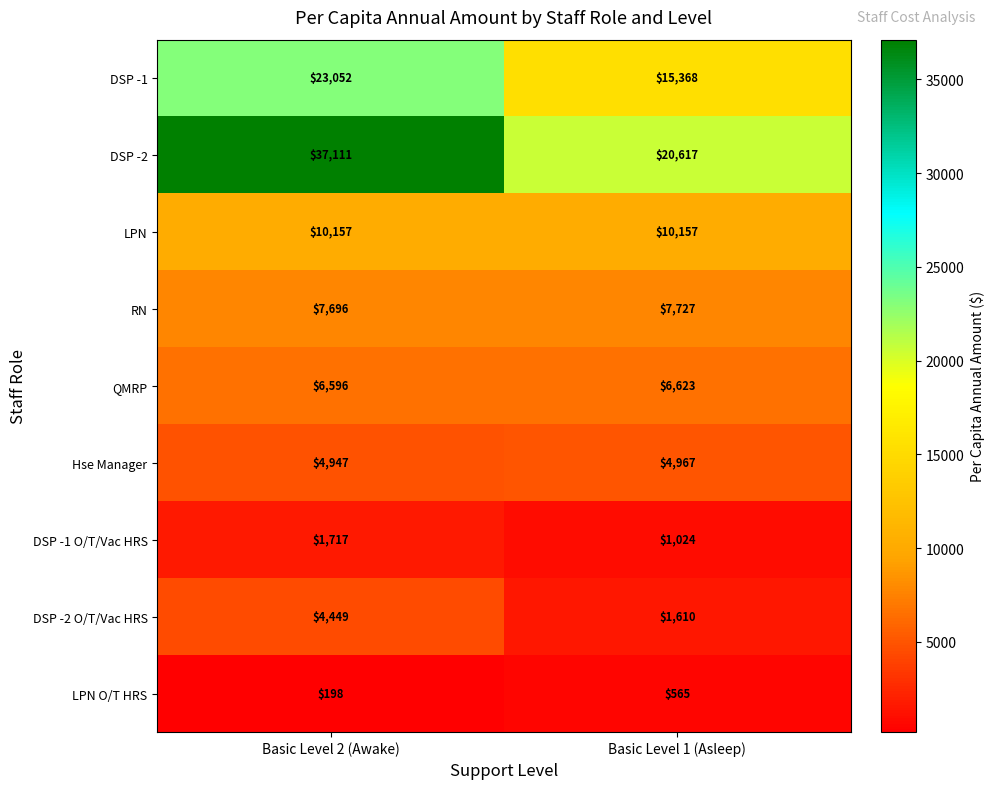

Rank the series by their maximum value, from highest to lowest.

DSP -2, DSP -1, LPN, RN, QMRP, Hse Manager, DSP -2 O/T/Vac HRS, DSP -1 O/T/Vac HRS, LPN O/T HRS